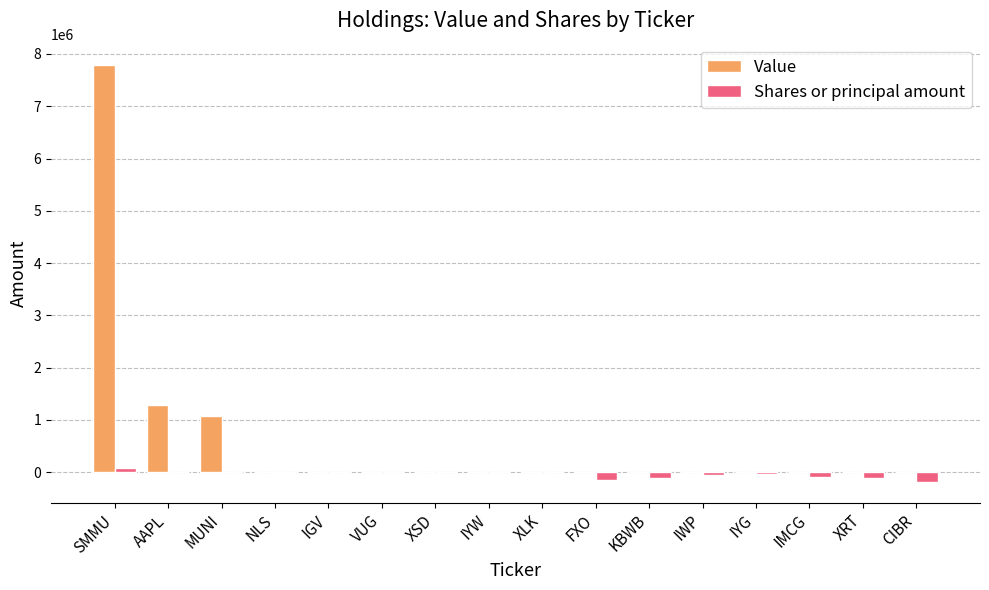

How many data points in Value are above 0?

3